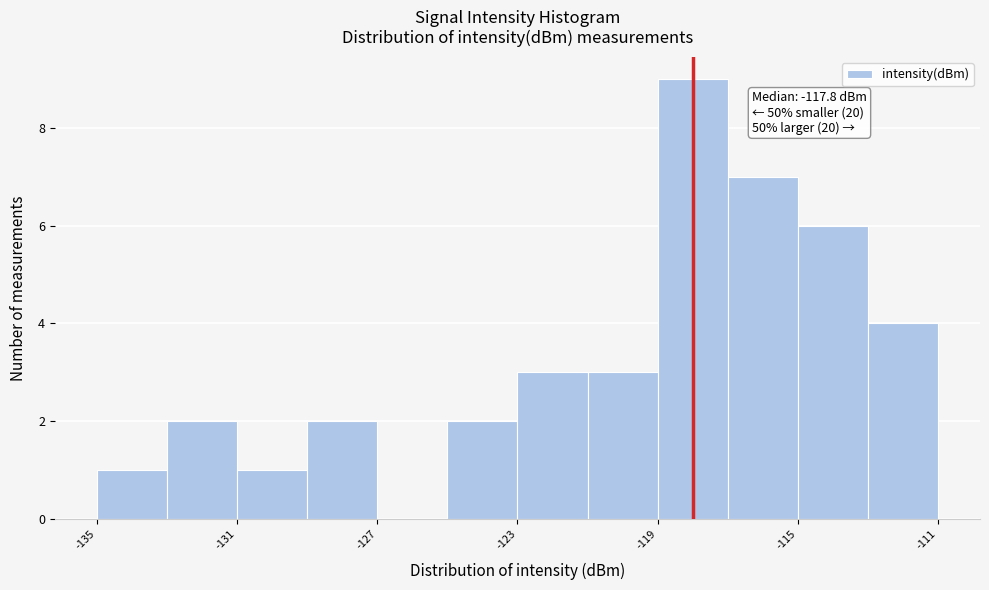

Over which range of the x-axis is the bar tallest?

-119 to -117